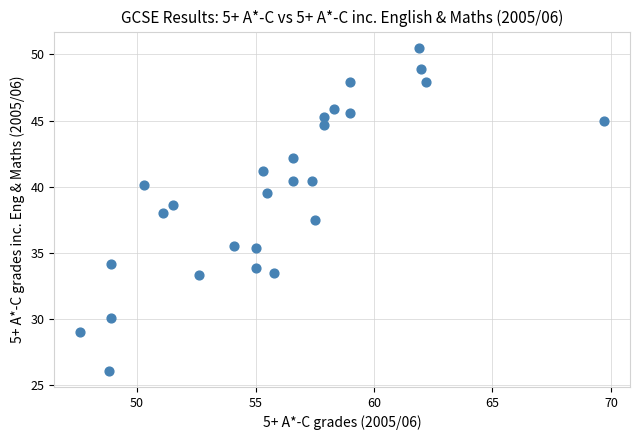

What is the range of X values (max minus min)?

22.1